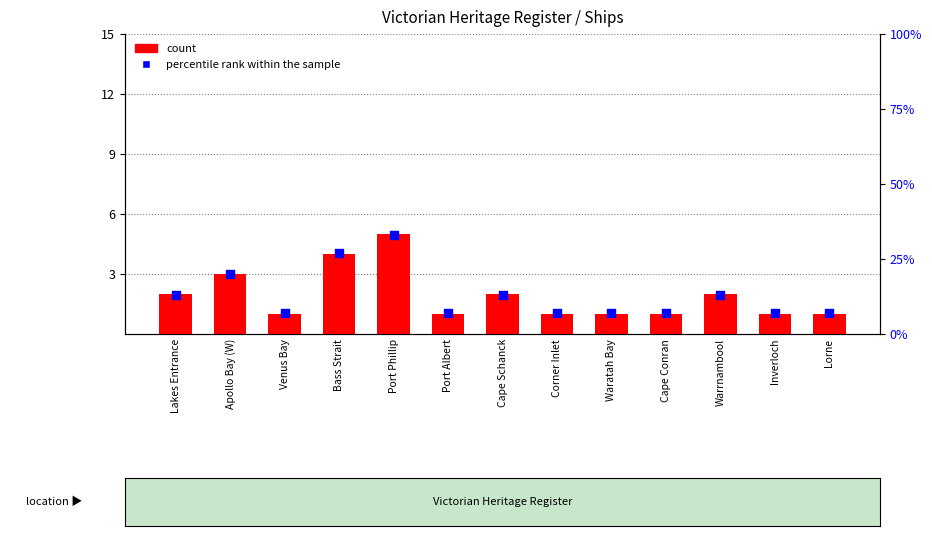

Is the value of percentile rank within the sample at Port Albert greater than the value of count at Port Albert?

Yes